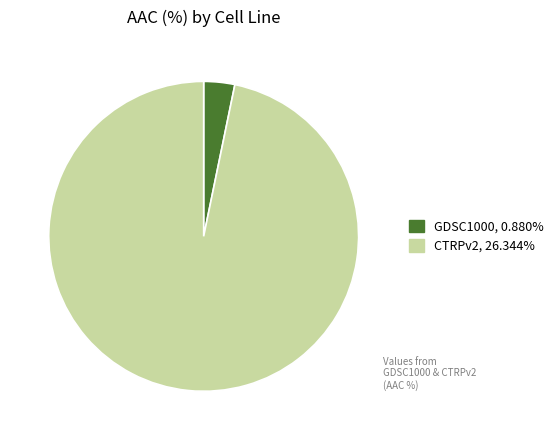

Do CTRPv2 and GDSC1000 together represent more than half of the pie?

Yes